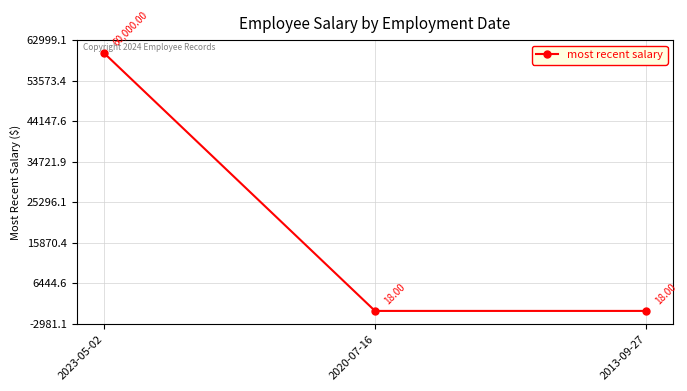

Which category has the highest value across all series?

2023-05-02